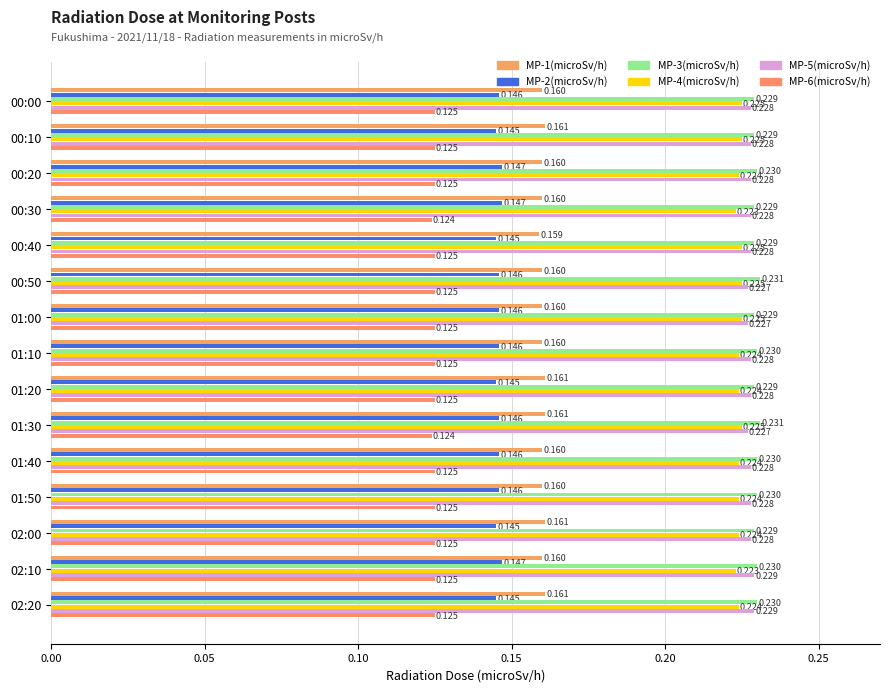

How many distinct data groups are displayed?

6